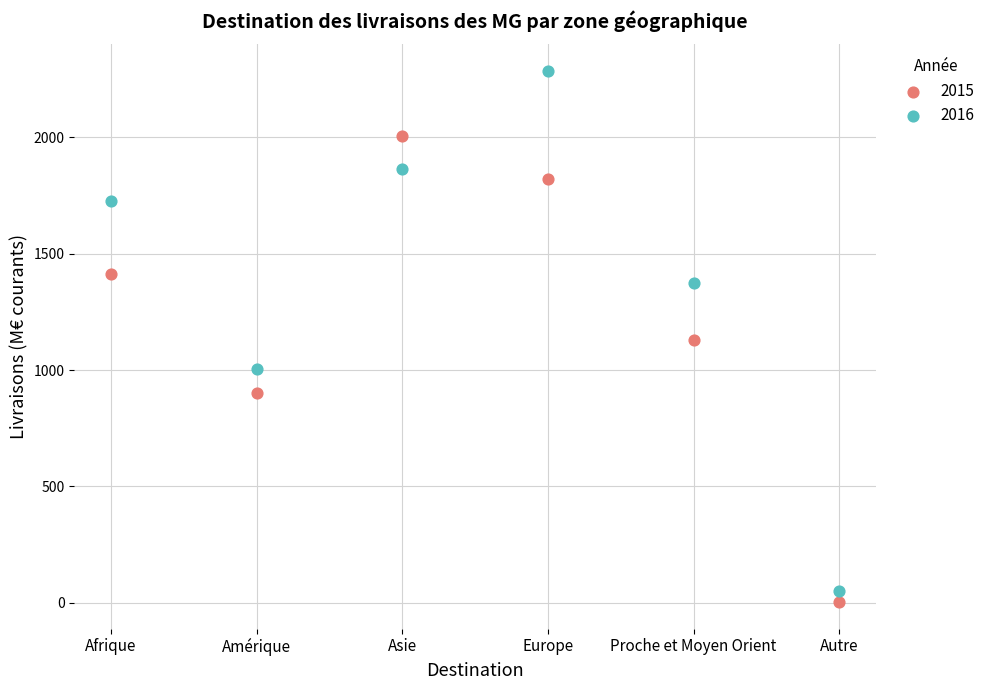

Which series has the widest spread of Y values?

2016